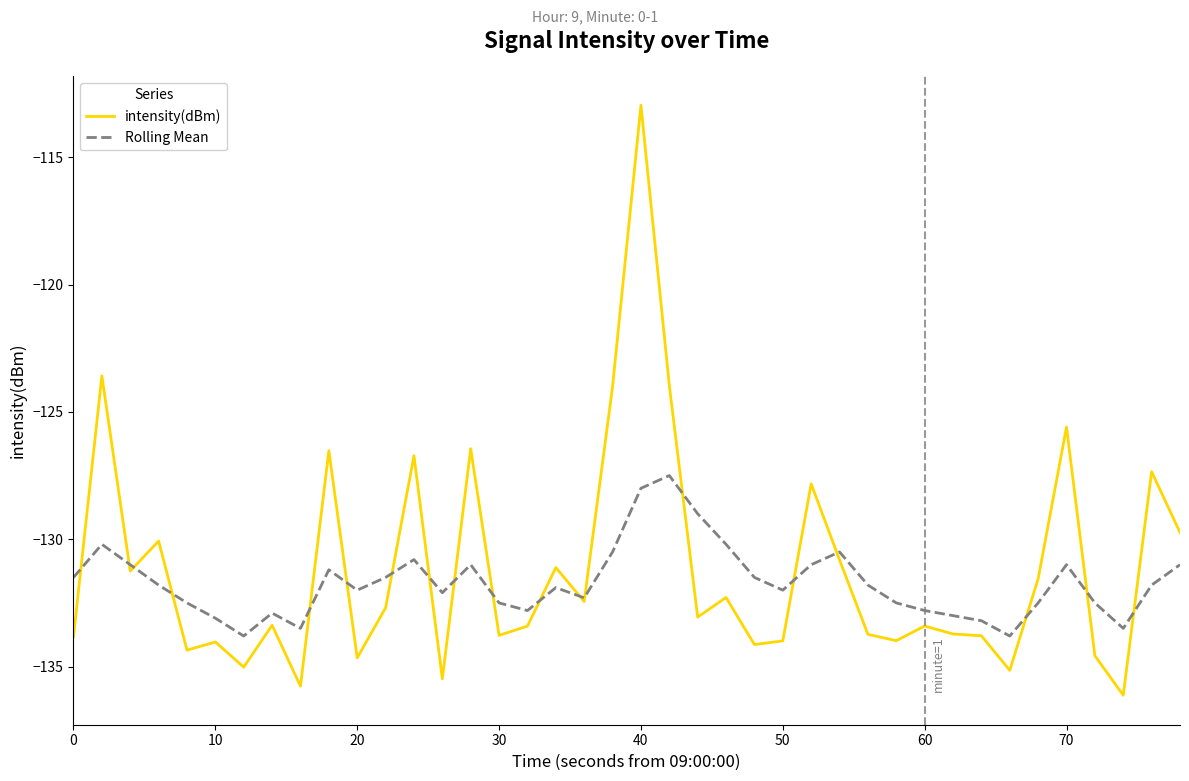

Rank the series by their maximum value, from highest to lowest.

intensity(dBm), Rolling Mean